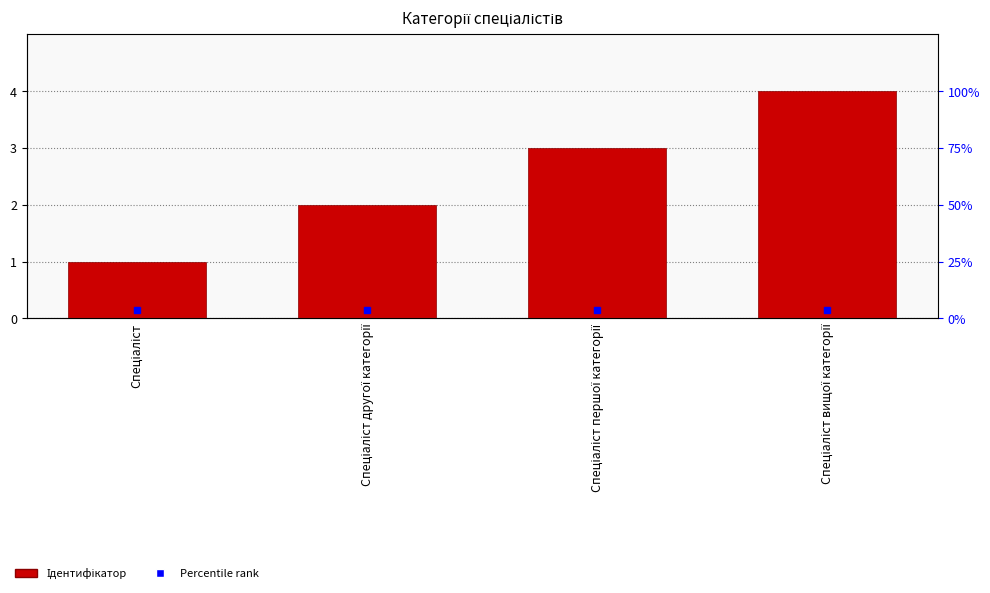

List the labels in order of value, smallest first.

Спеціаліст, Спеціаліст другої категорії, Спеціаліст першої категорії, Спеціаліст вищої категорії